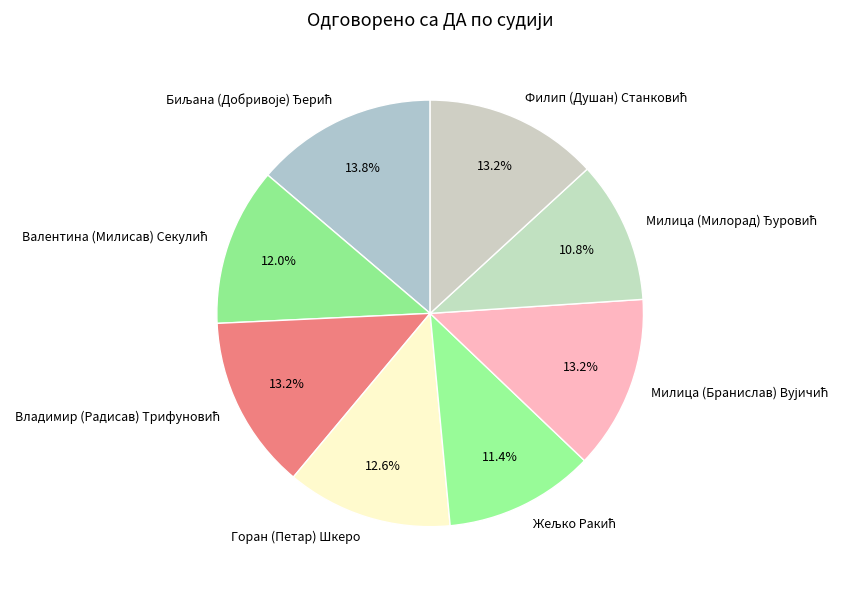

The Горан (Петар) Шкеро slice represents 19% of the pie. True or false?

False